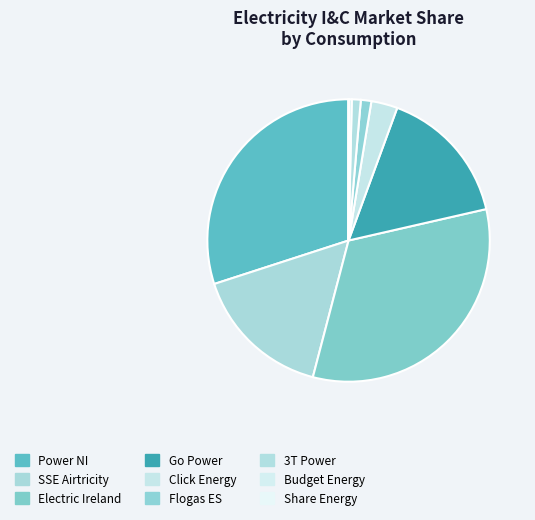

Which category has the biggest portion of the pie?

Electric Ireland